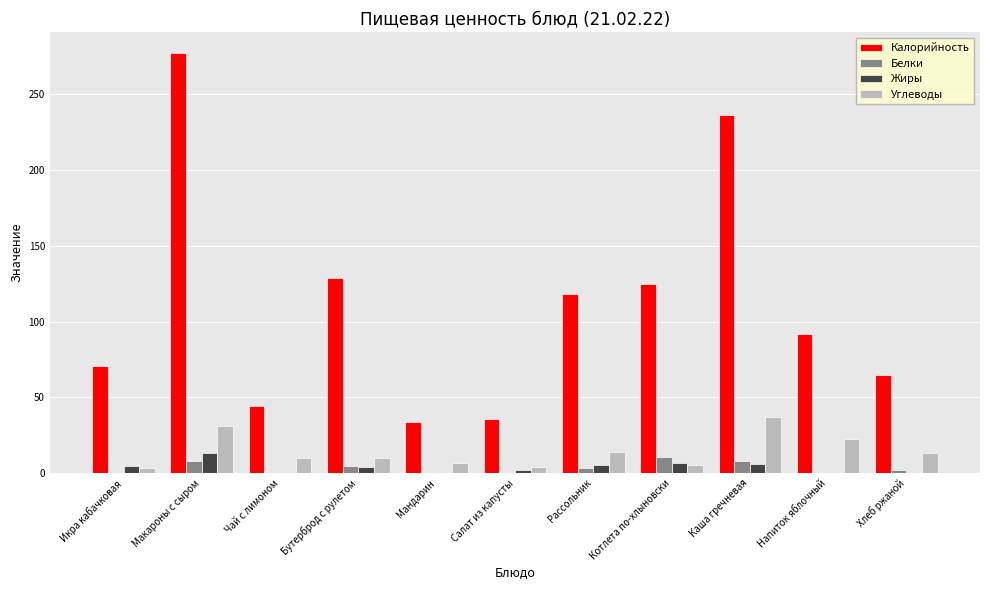

Between Салат из капусты and Каша гречневая, which series saw the biggest shift?

Калорийность